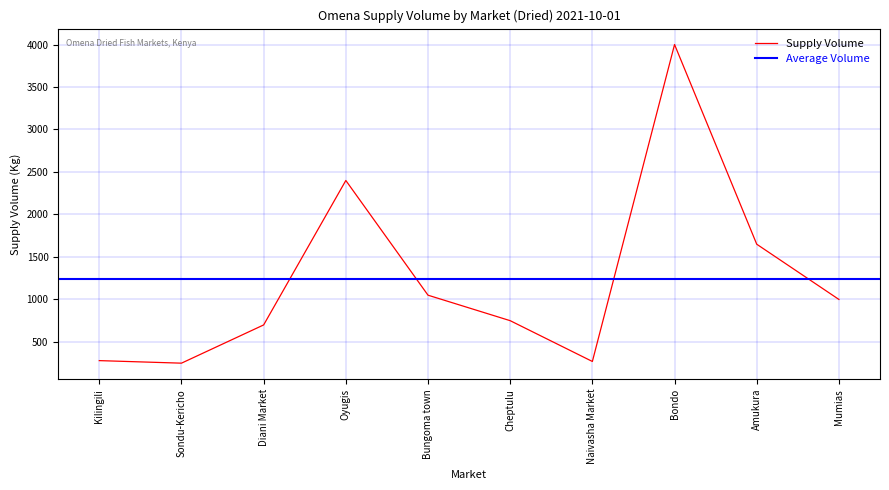

What is the label of the 2nd point from the right?

Amukura